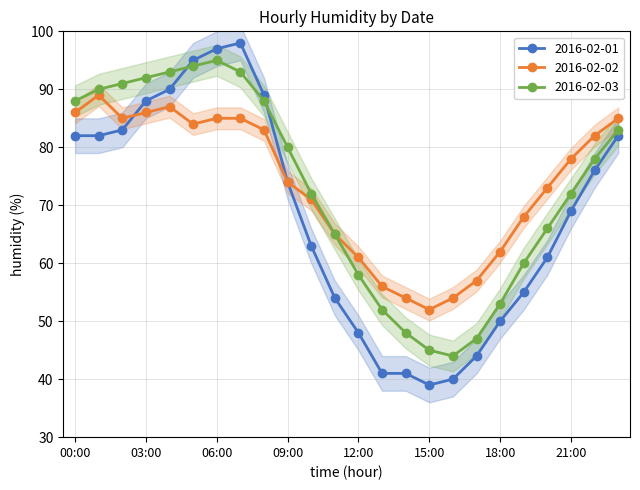

List the series in order of their peak value, highest first.

2016-02-01, 2016-02-03, 2016-02-02